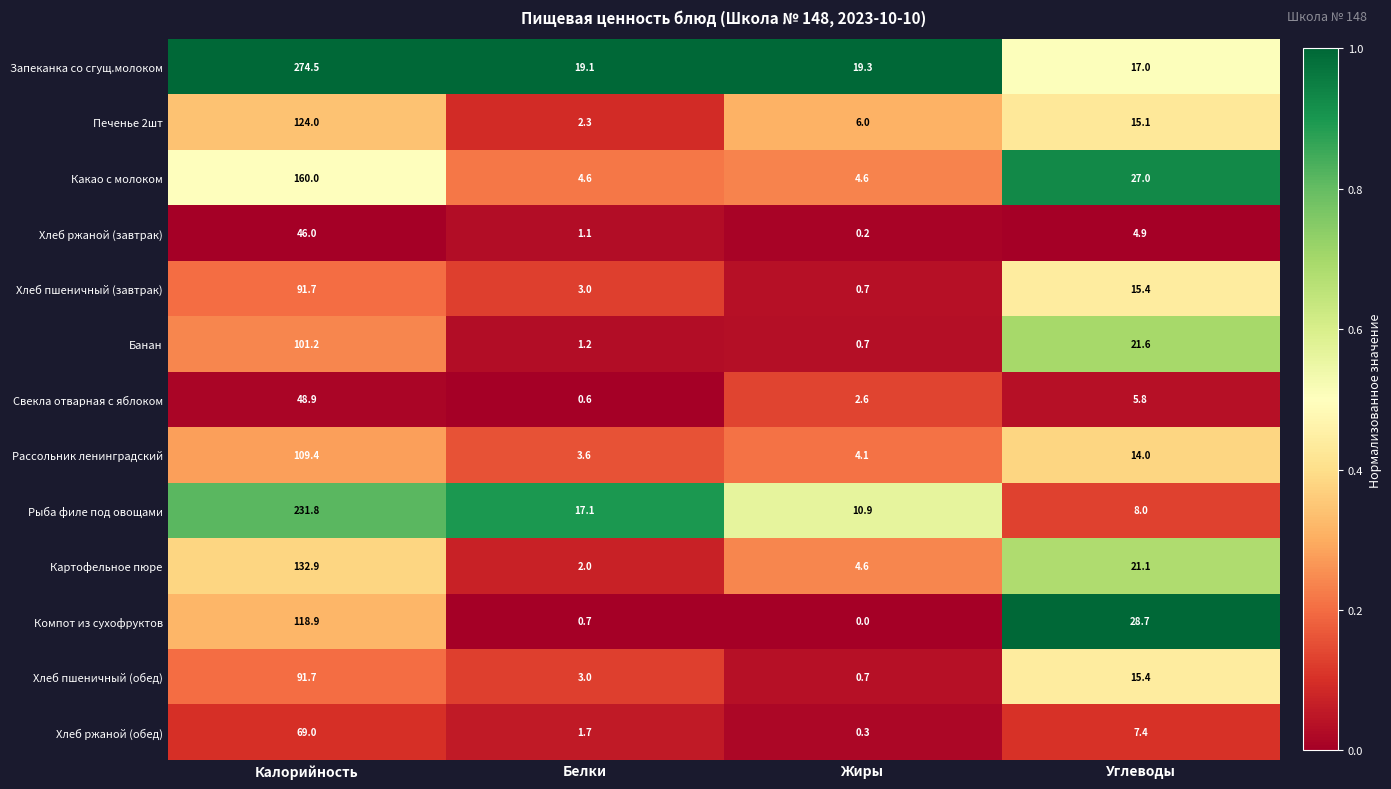

What is the difference between the second highest and minimum values in the Свекла отварная с яблоком series?

5.2